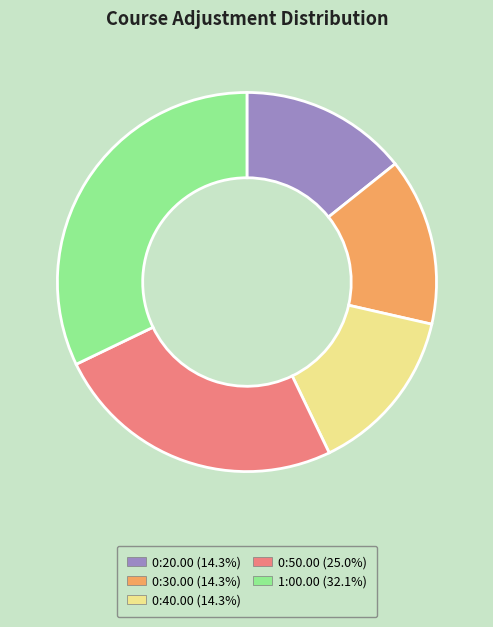

Which category has the biggest portion of the pie?

1:00.00